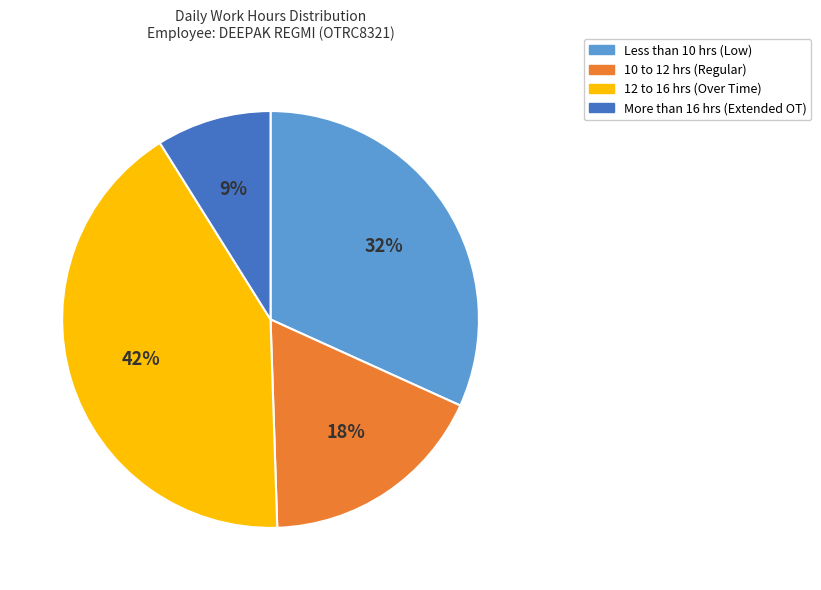

Does any single category account for the majority?

No